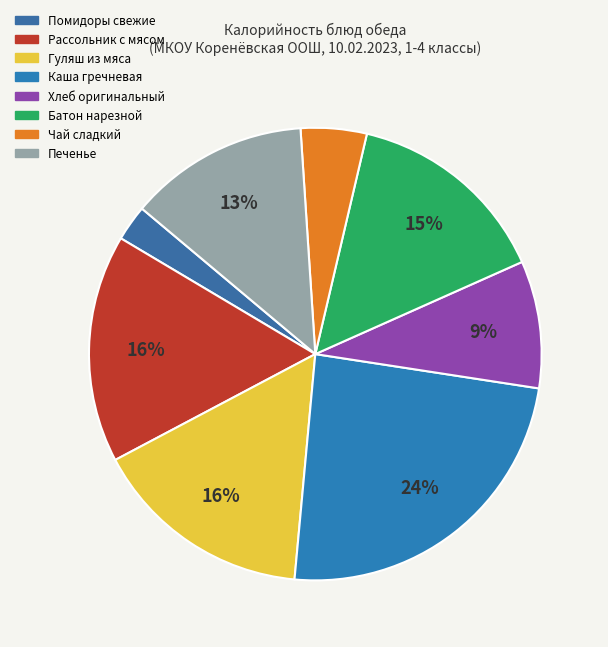

Rank the categories by value from highest to lowest.

Каша гречневая, Рассольник с мясом, Гуляш из мяса, Батон нарезной, Печенье, Хлеб оригинальный, Чай сладкий, Помидоры свежие